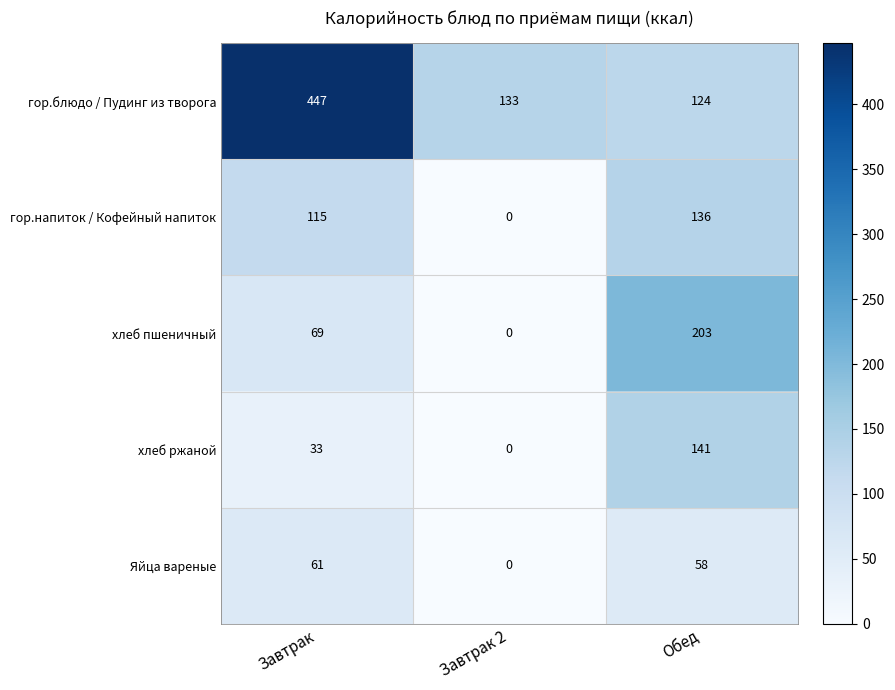

Which label corresponds to the largest value in the chart?

Завтрак